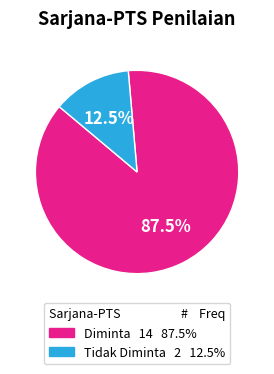

Rank the categories by value from lowest to highest.

Tidak Diminta, Diminta